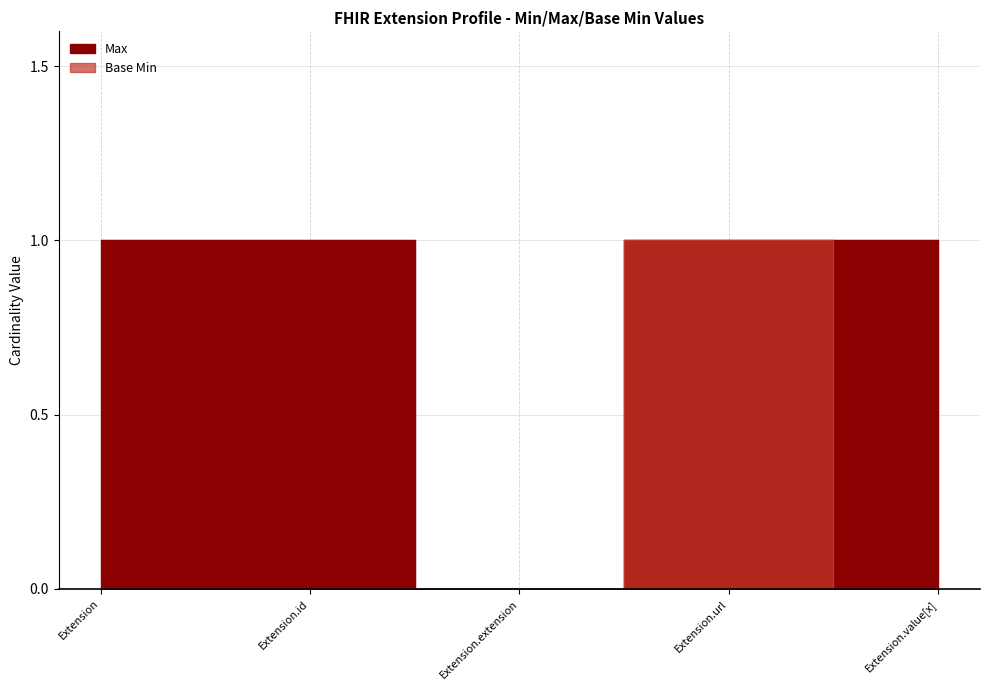

What is the maximum value for Max?

1